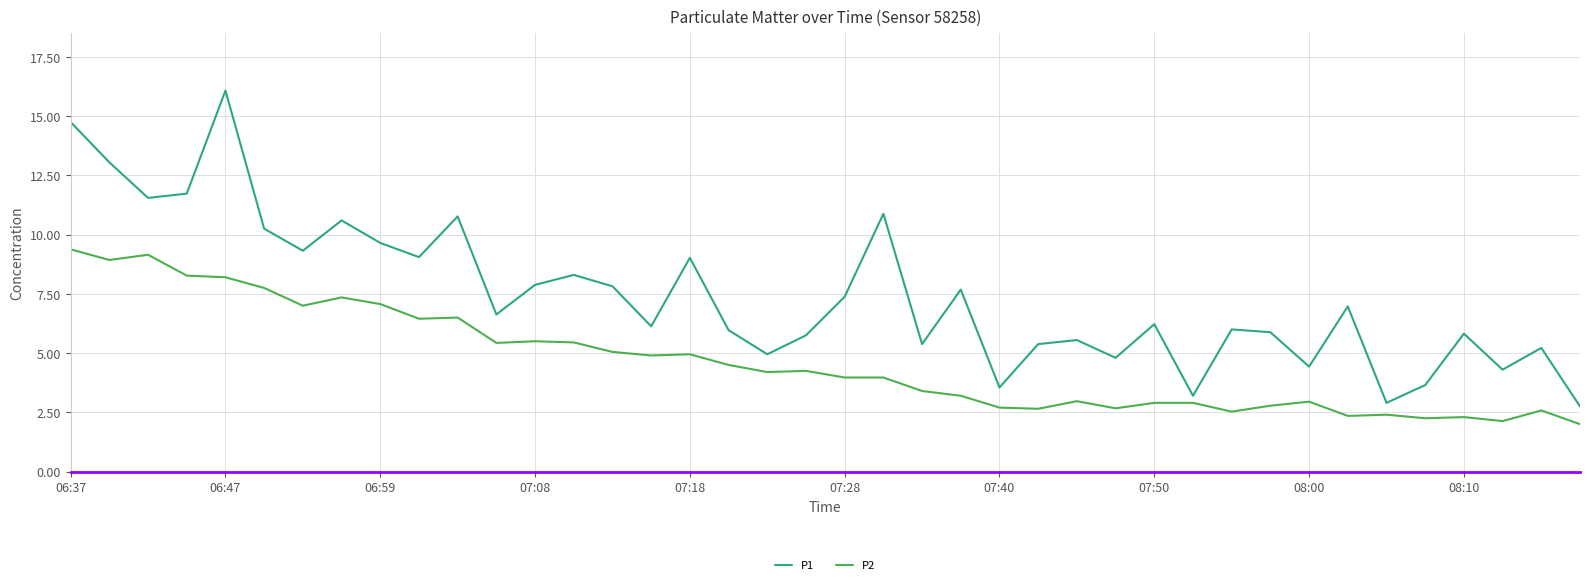

What are all the series names shown in the legend?

P1, P2